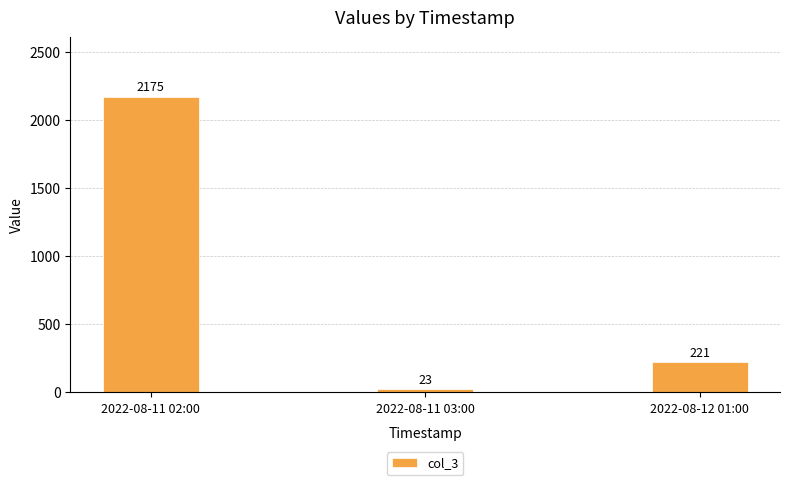

Reading left to right, list all the values displayed in this chart.

2022-08-11 02:00=2175	2022-08-11 03:00=23	2022-08-12 01:00=221